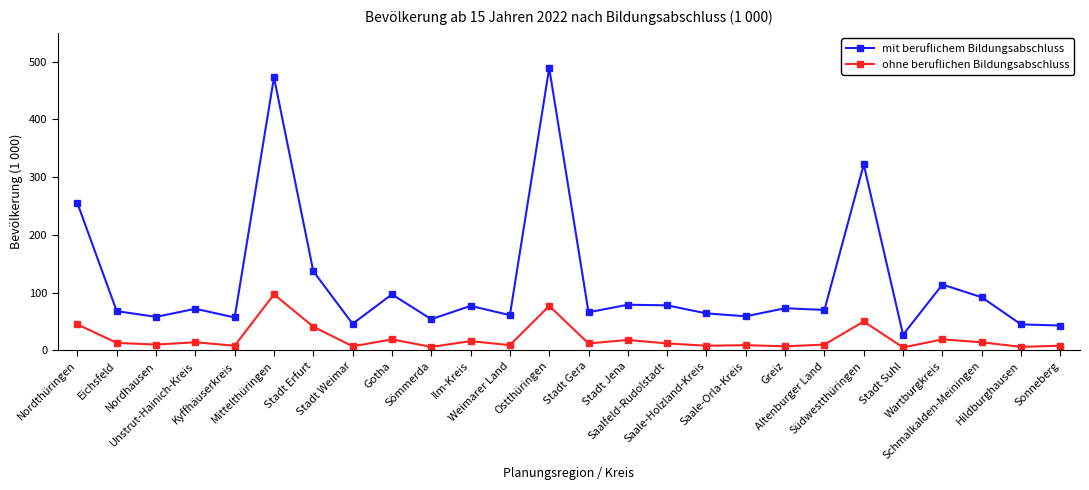

Which series changed the most between Saale-Orla-Kreis and Altenburger Land?

mit beruflichem Bildungsabschluss